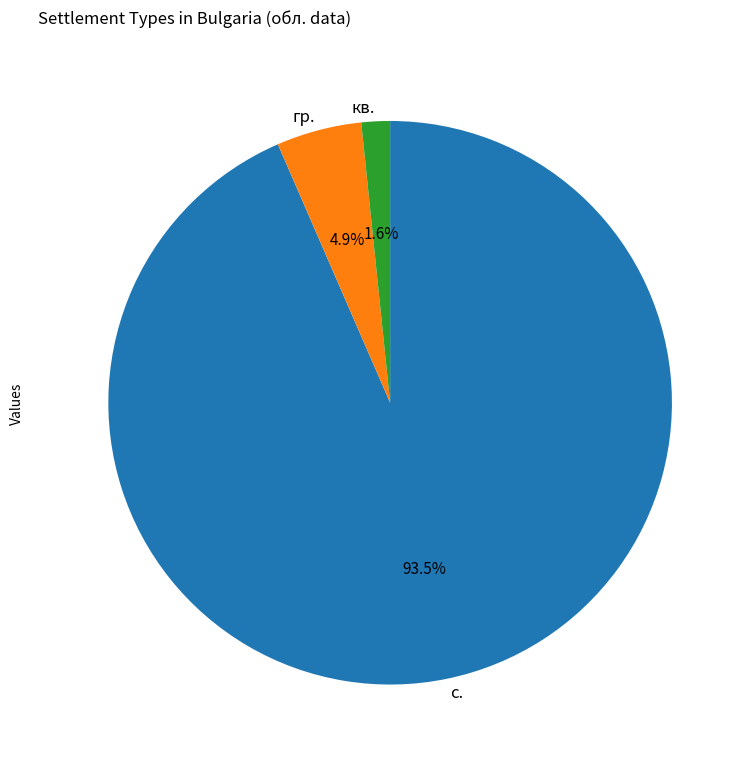

To the nearest percent, what is the difference between the largest and smallest slice percentages?

92%